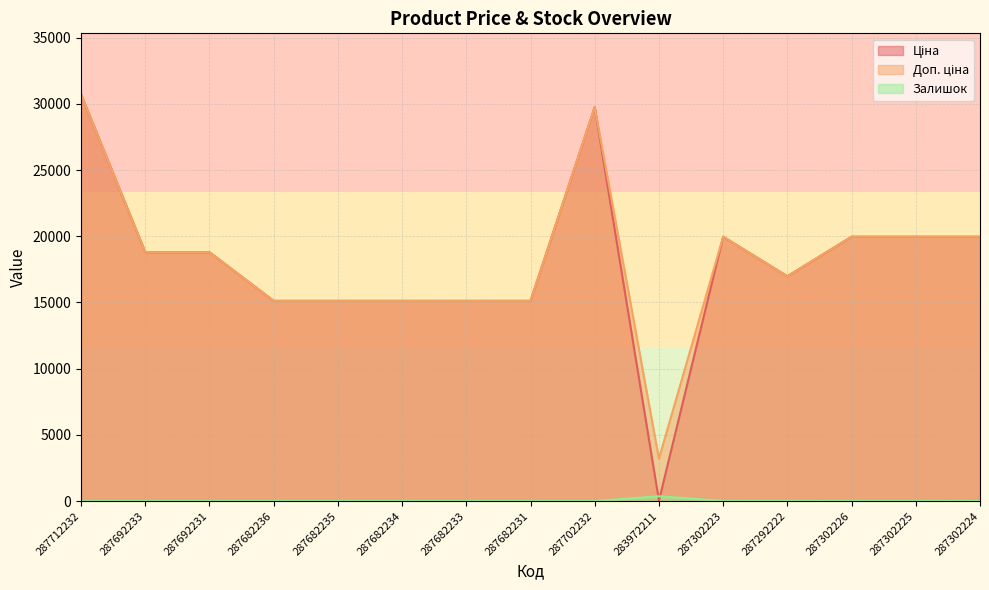

Is it true that Залишок equals 3.4 at 287302223?

False